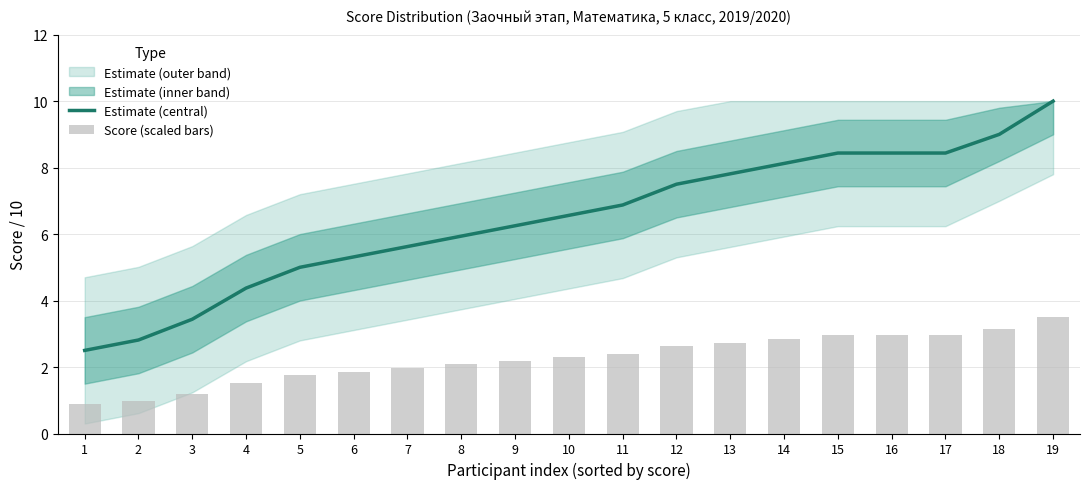

What is the difference between the maximum and minimum values in the Score (scaled bars) series?

2.6